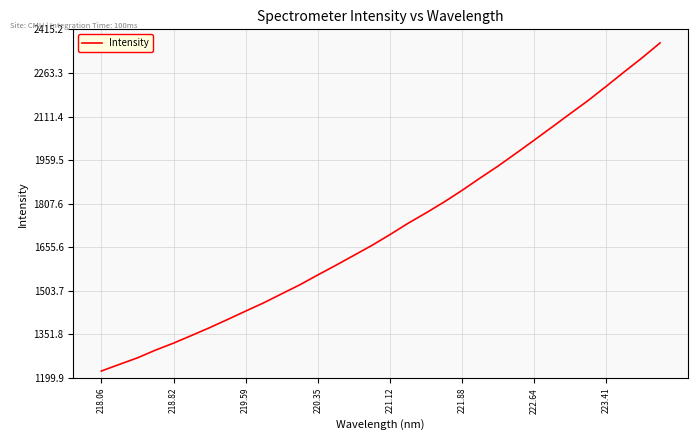

What is the greatest value displayed?

2367.9